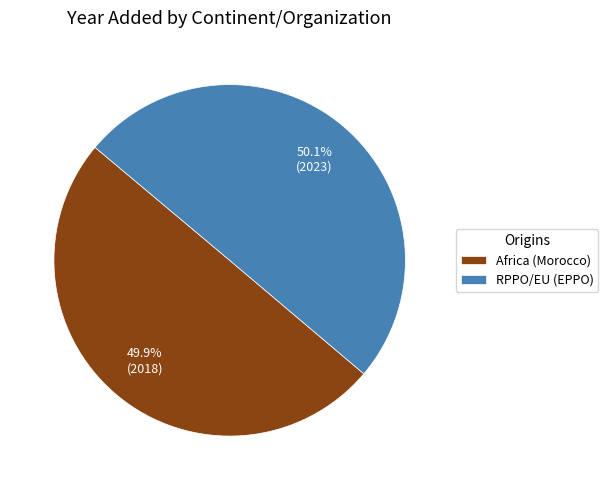

To the nearest percent, what is the average slice percentage?

50%